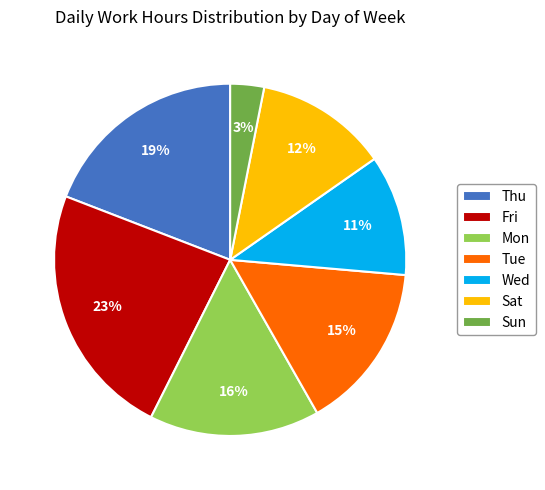

To the nearest percent, what percentage of the pie is Mon?

16%